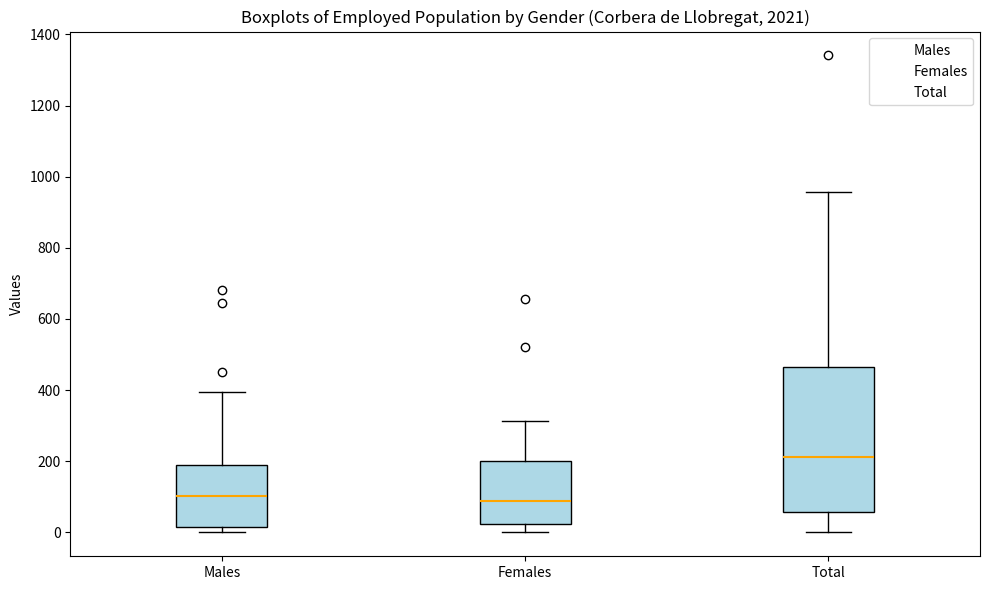

Reading left to right, read every box against the y-axis: the position of its median line, the range the box covers, and the ends of its whiskers. The values are not printed on the chart, so give them approximately, as read against the axis.

Males: median 100, box 20 to 180, whiskers 0 to 400
Females: median 80, box 20 to 200, whiskers 0 to 320
Total: median 220, box 60 to 460, whiskers 0 to 960